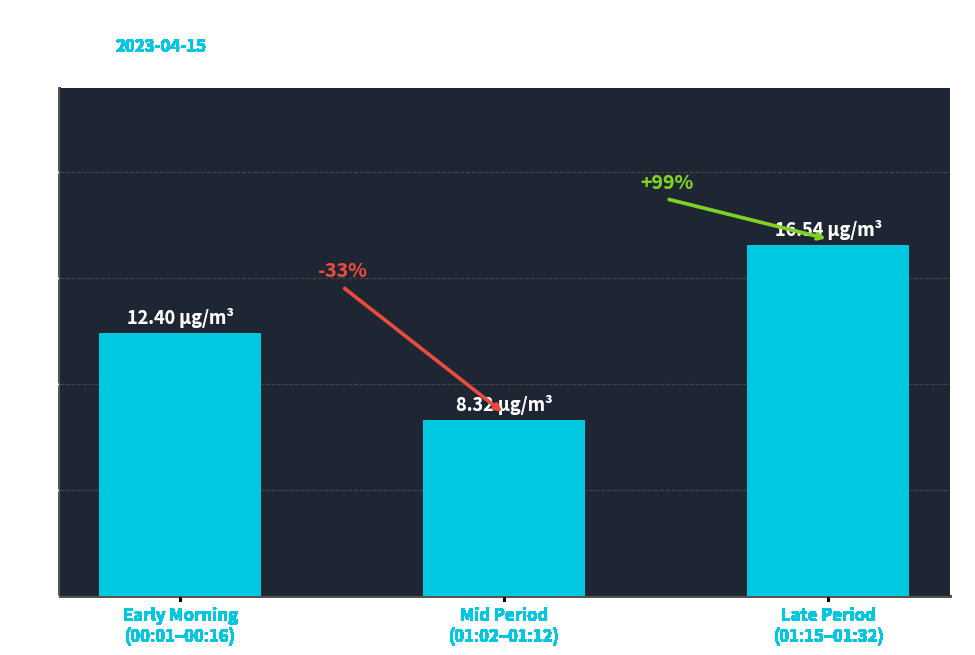

List the labels in order of value, largest first.

Late Period
(01:15–01:32), Early Morning
(00:01–00:16), Mid Period
(01:02–01:12)